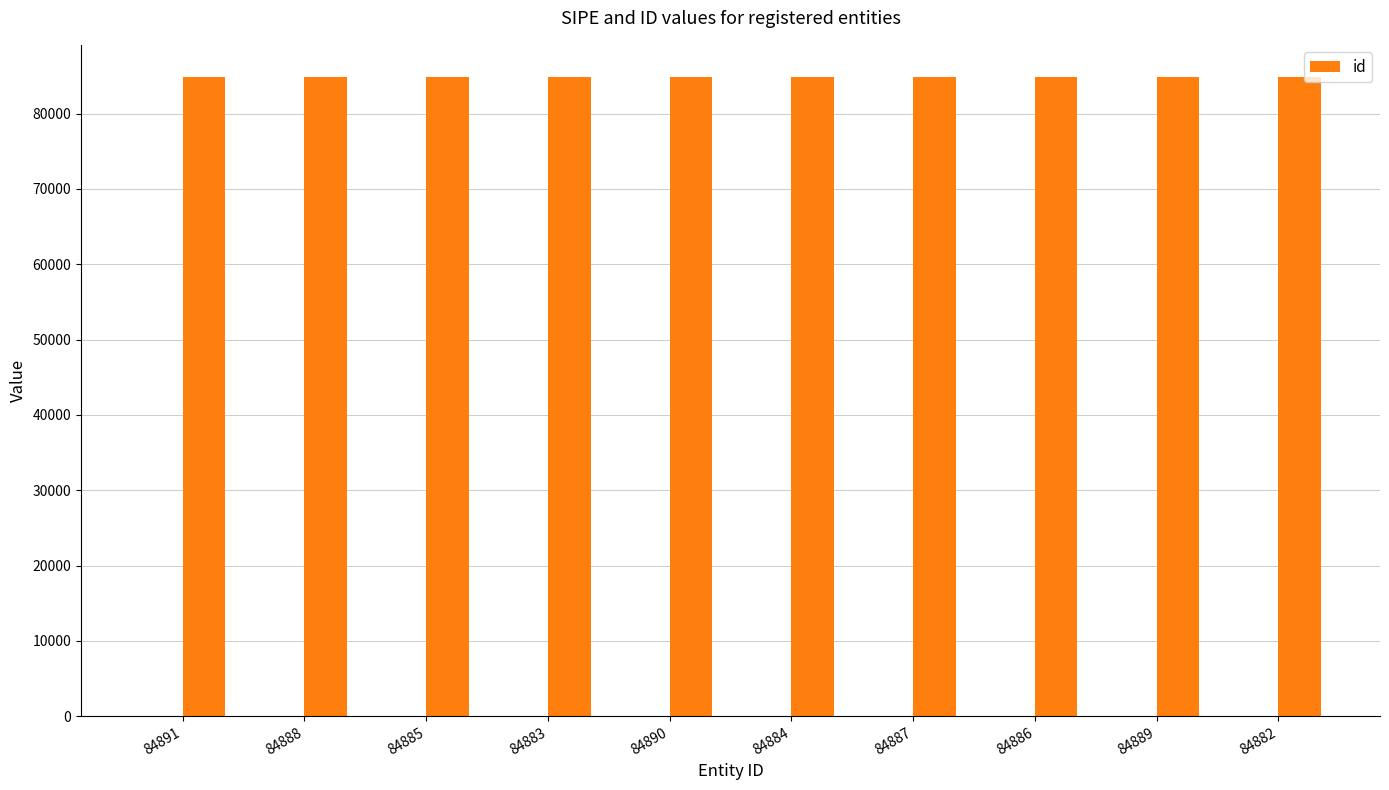

At which label is the value closest to 84886?

84886